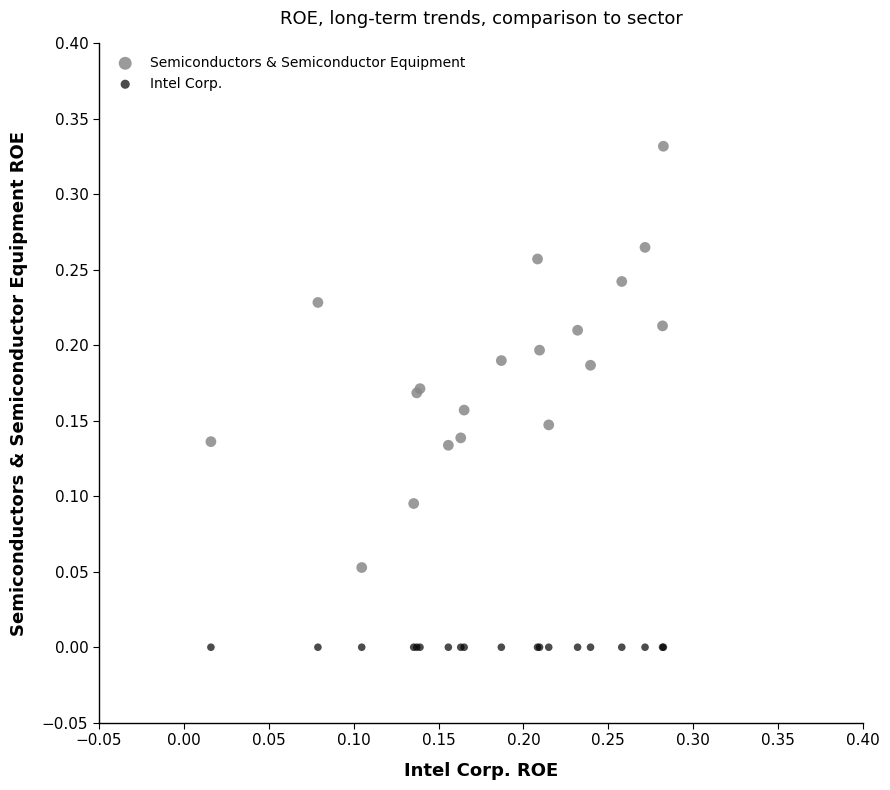

Which series reaches the maximum Y coordinate?

Semiconductors & Semiconductor Equipment